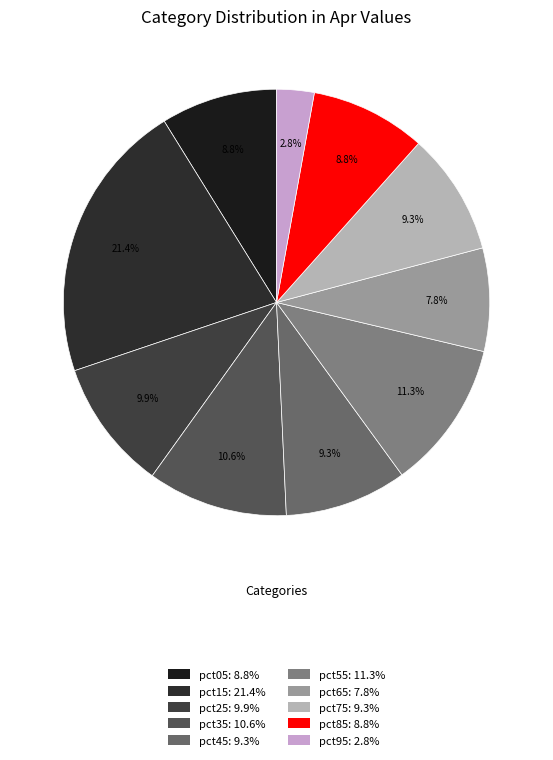

Is pct55 the majority of the pie?

No